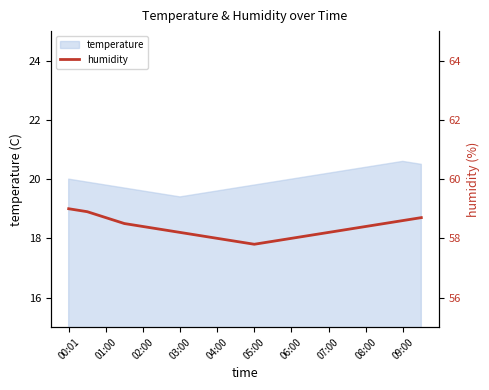

What is the minimum value for temperature?

19.4